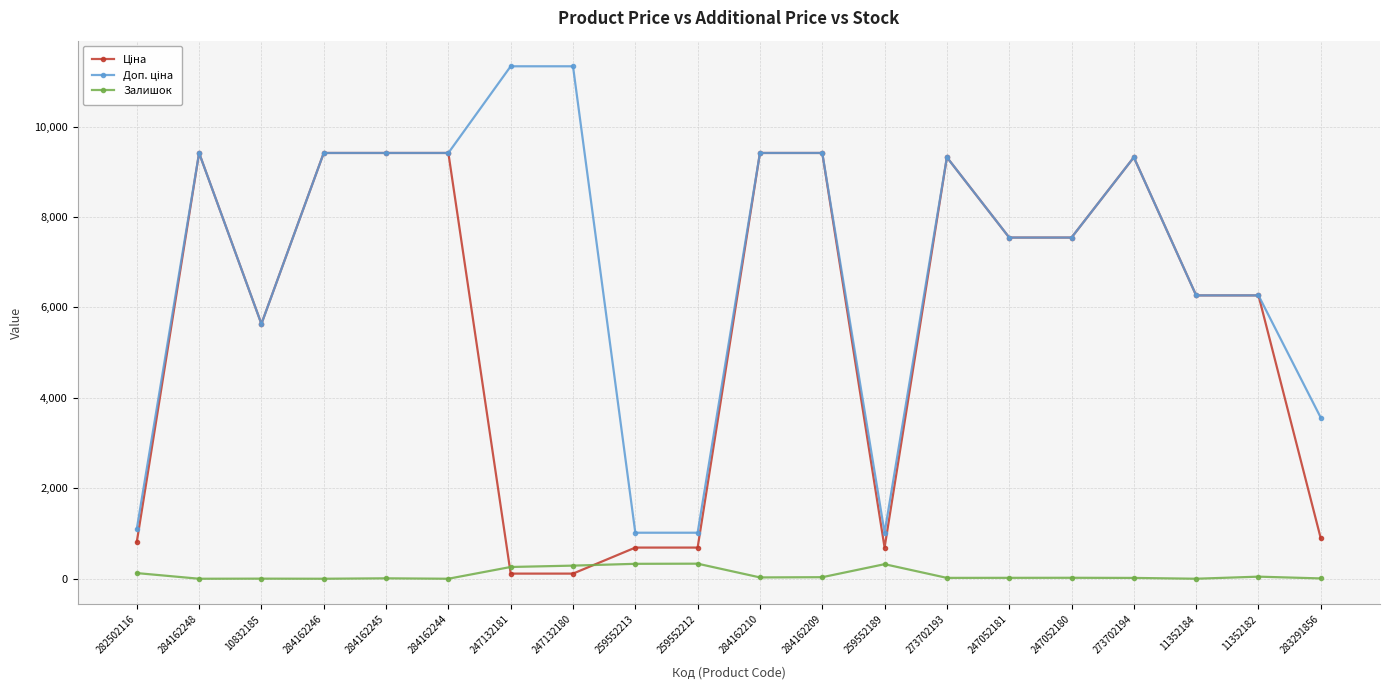

What is the spread (max minus min) of values at 259552189?

695.8